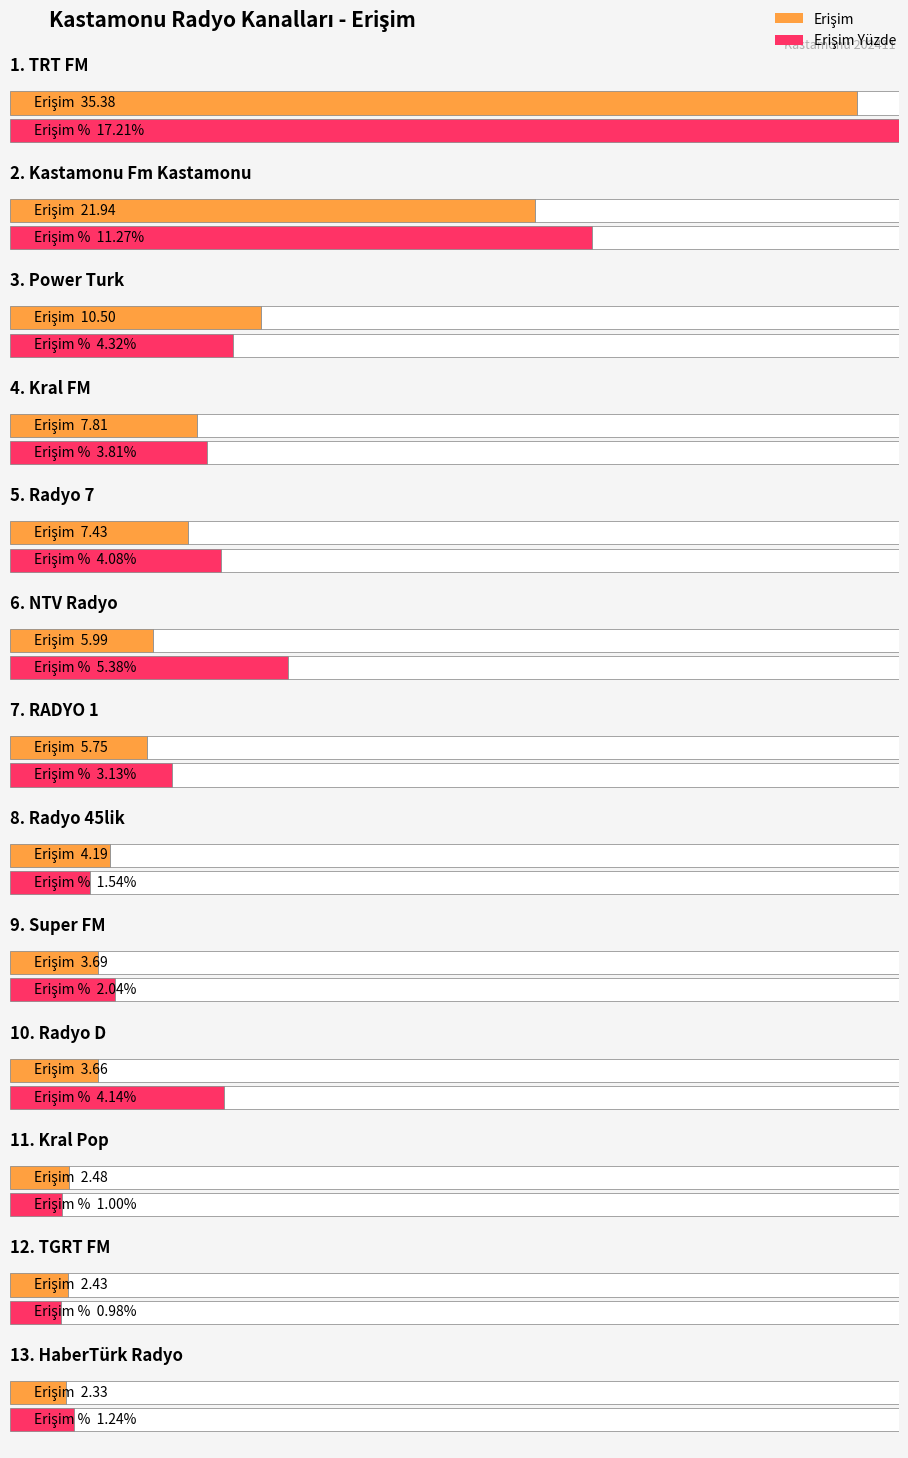

Between Radyo D and Super FM, which is larger?

Super FM